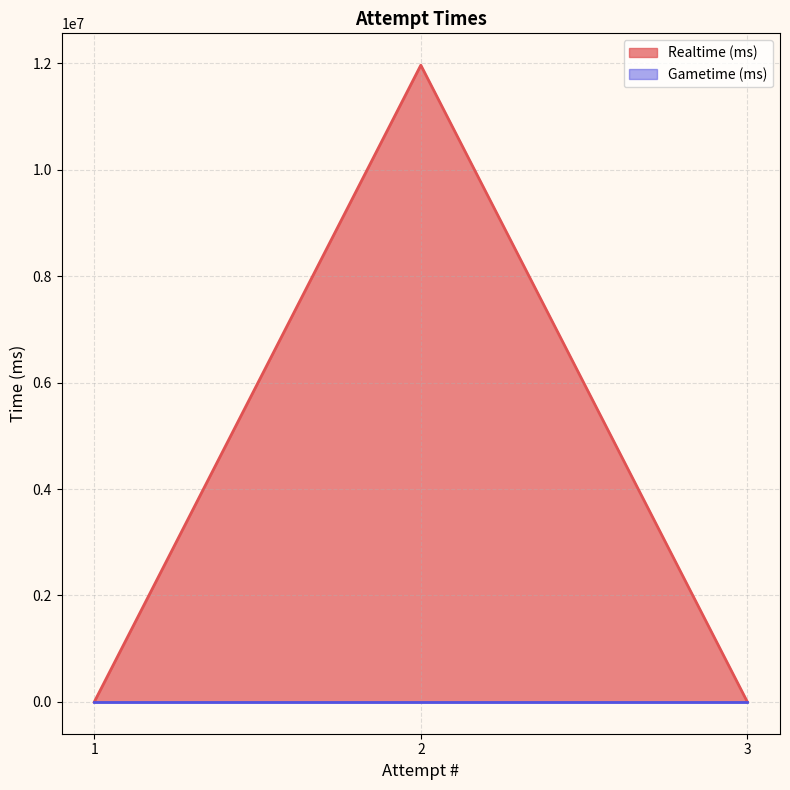

Reading left to right, extract all data points from this chart.

0	11965607	0